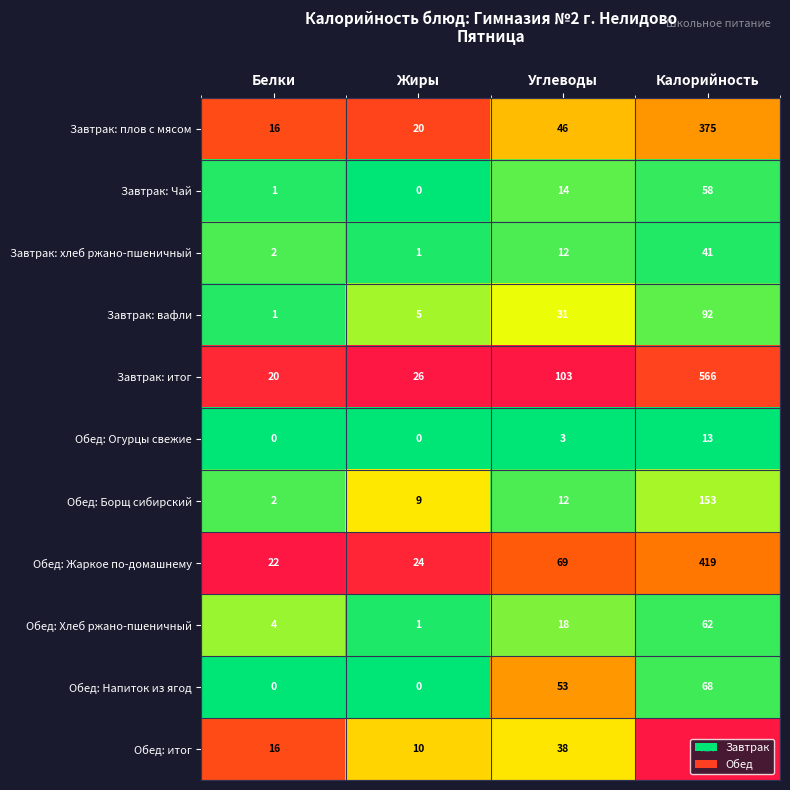

True or false: Завтрак: плов с мясом has a value of 16 at Белки.

True